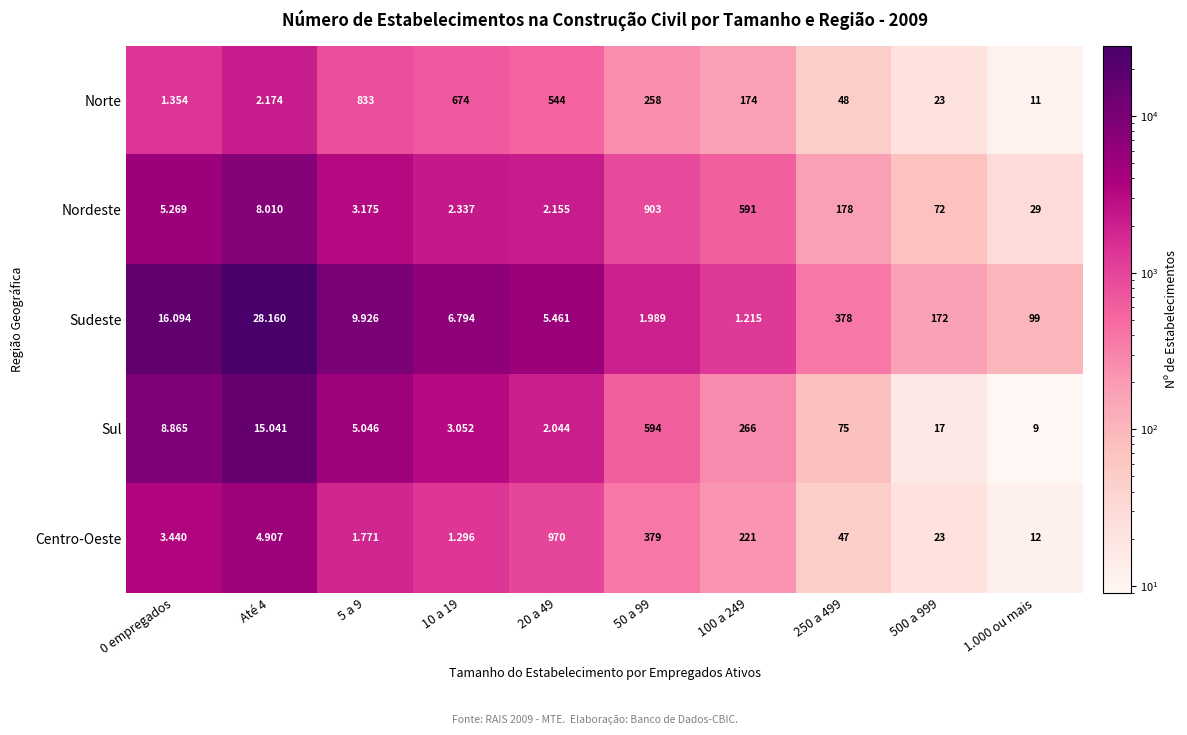

Which series changed the most between 20 a 49 and 250 a 499?

Centro-Oeste